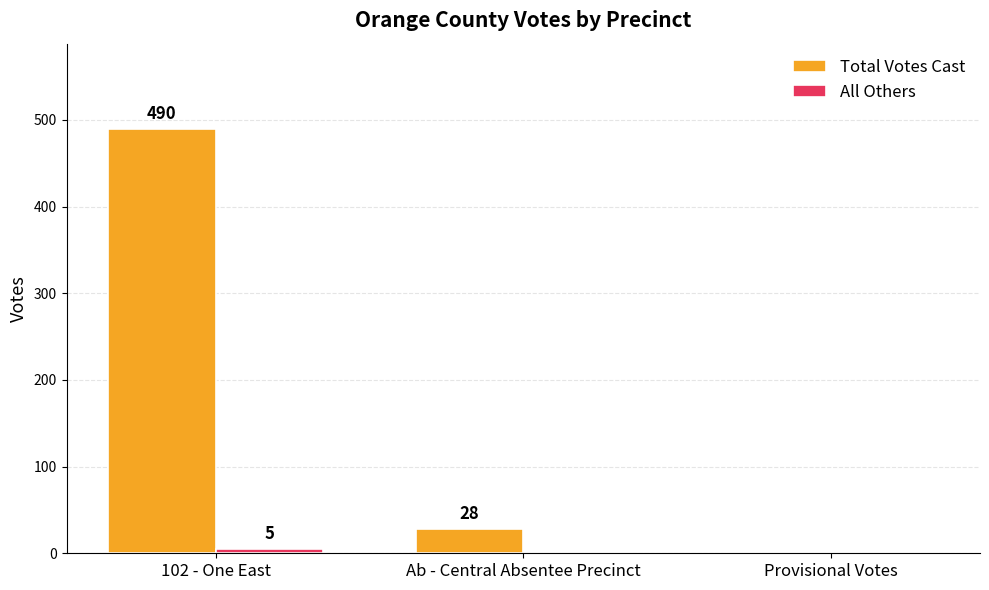

At which label is Total Votes Cast closest to 245?

Ab - Central Absentee Precinct